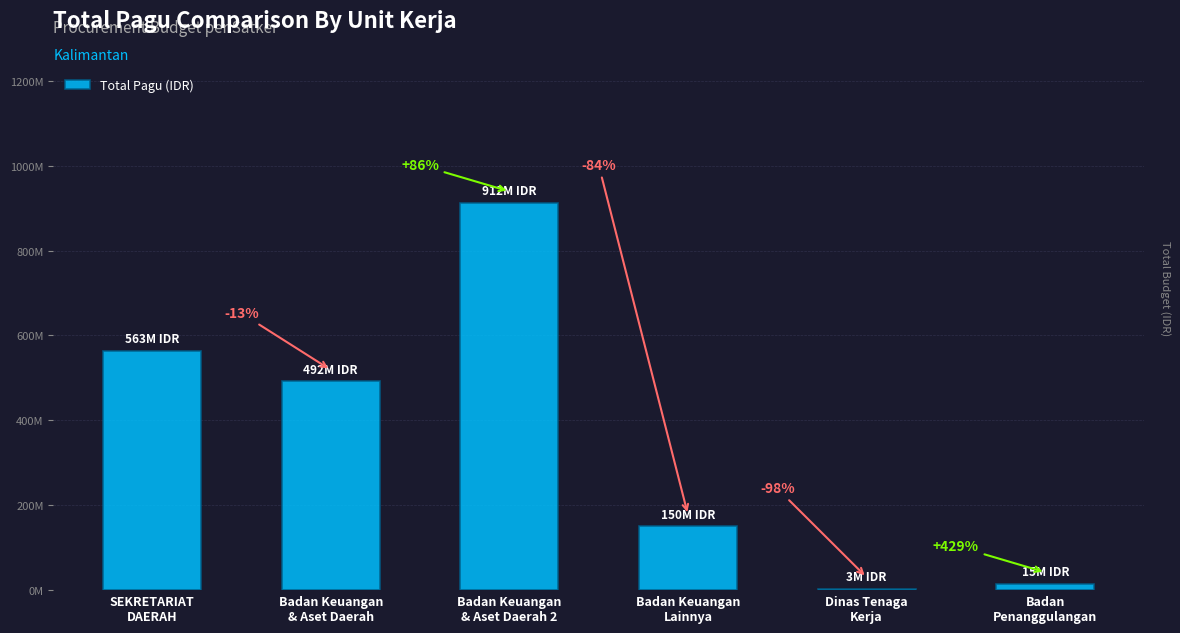

What is the value of the 4th bar from the left?

150056000